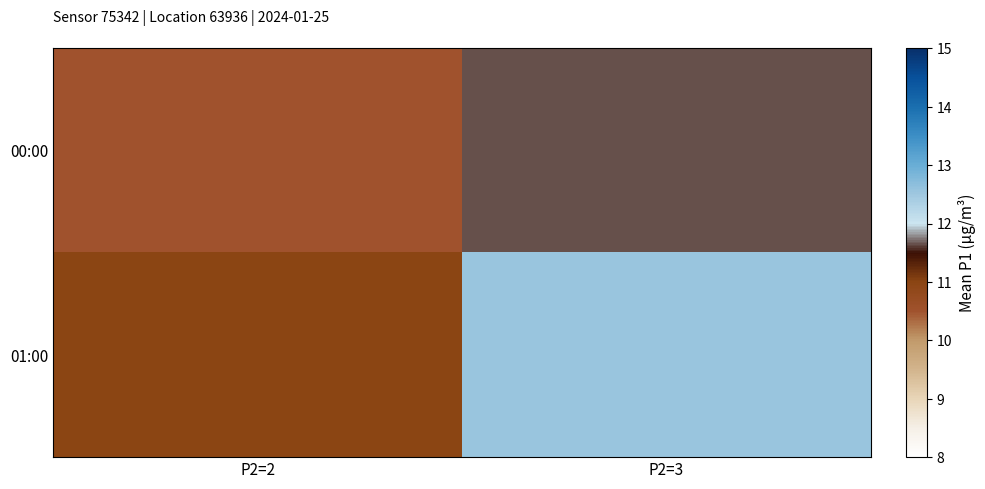

At which category is the sum across all series the highest?

P2=3